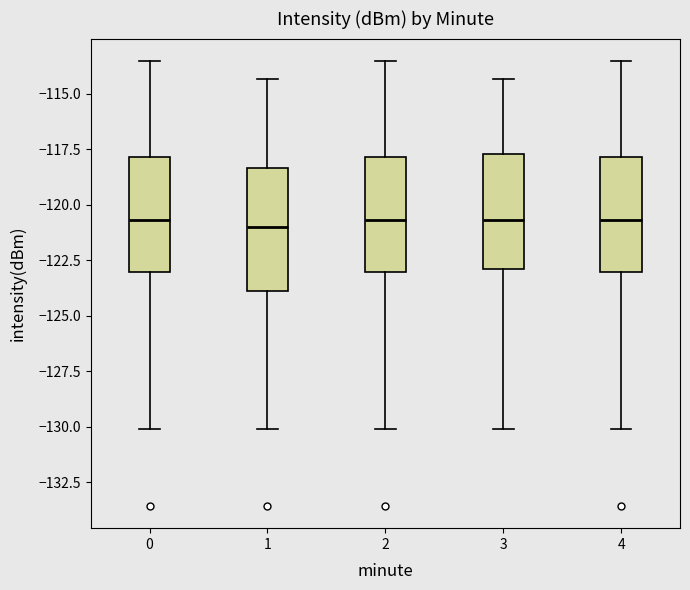

Where is the upper edge of the box at x = 1 on the y-axis? The values are not printed on the chart, so give them approximately, as read against the axis.

-118.5